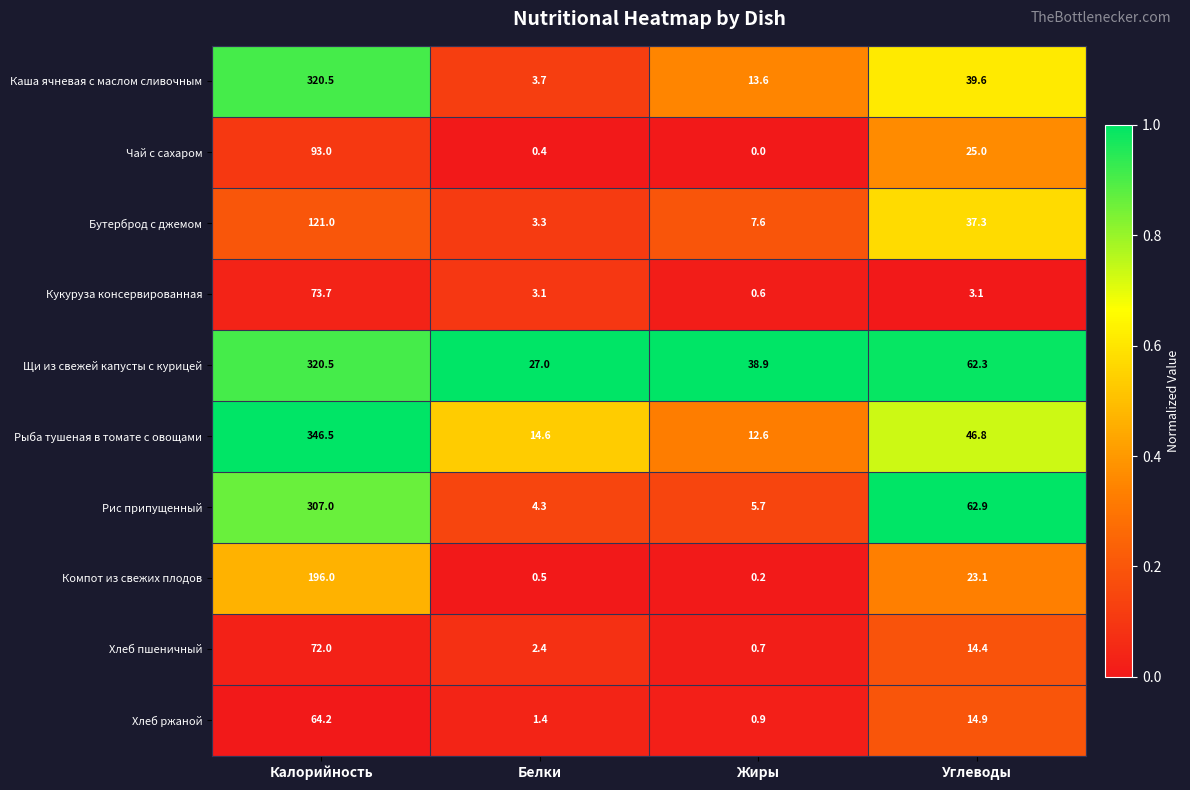

Rank the series at Углеводы from highest to lowest value.

Рис припущенный, Щи из свежей капусты с курицей, Рыба тушеная в томате с овощами, Каша ячневая с маслом сливочным, Бутерброд с джемом, Чай с сахаром, Компот из свежих плодов, Хлеб ржаной, Хлеб пшеничный, Кукуруза консервированная